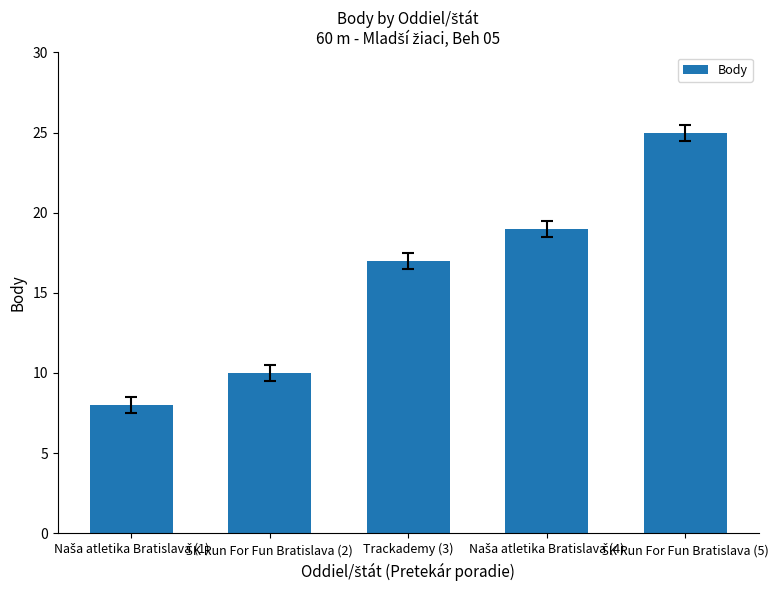

Is it true that the value at Trackademy (3) is 17?

True